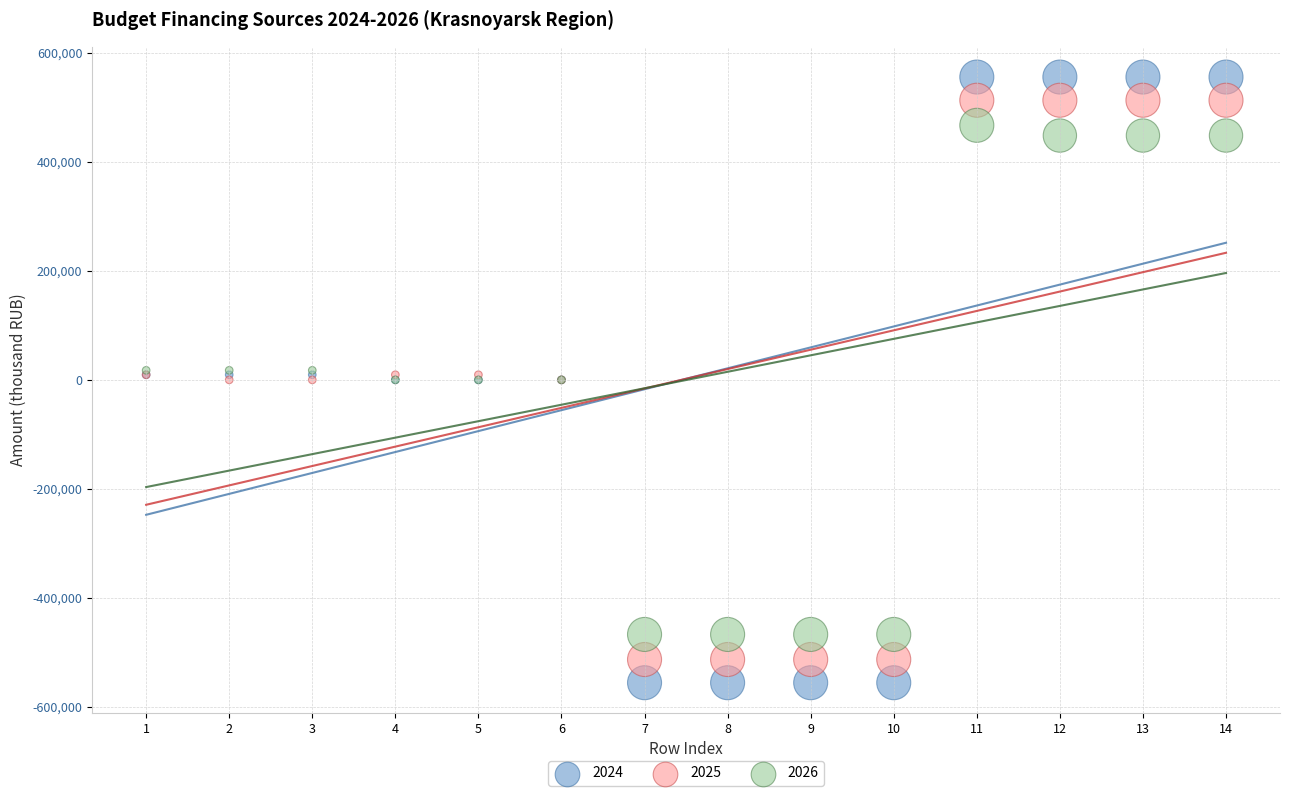

Which series reaches the minimum Y coordinate?

2024